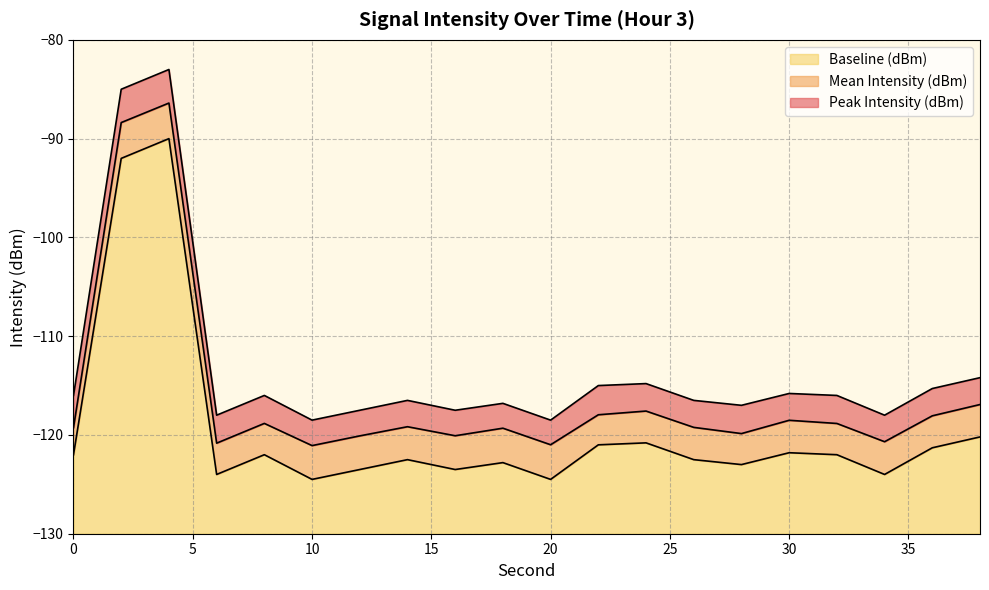

True or false: Peak Intensity (dBm) and Baseline (dBm) intersect in this chart.

False